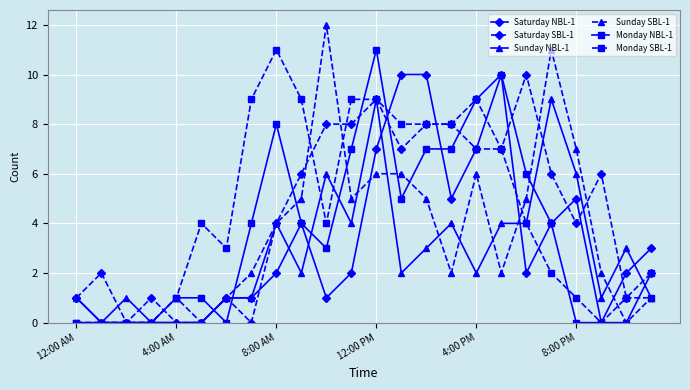

What is the value of the Saturday NBL-1 point at the 16th from the left?

5